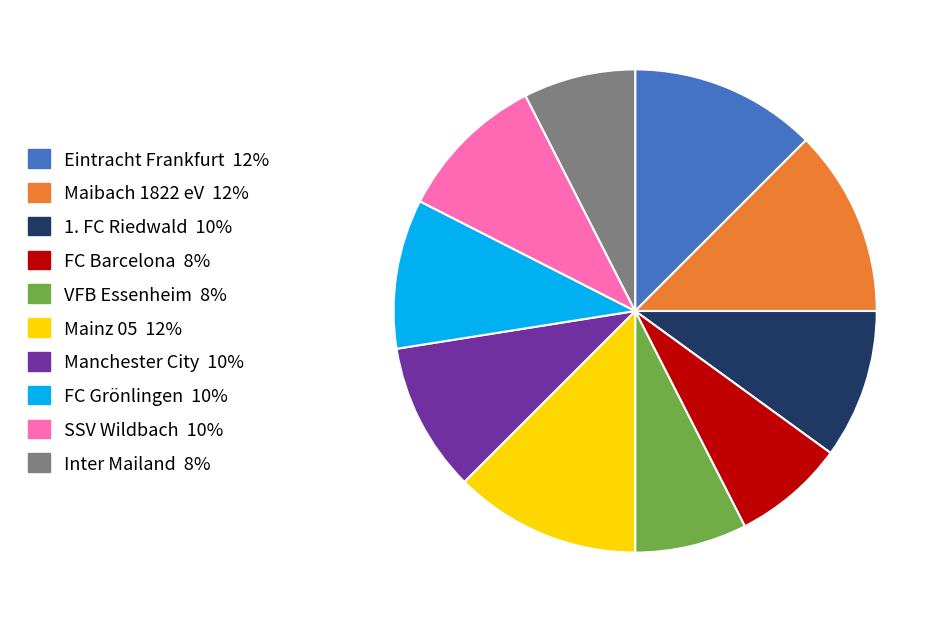

True or false: Manchester City accounts for 19% of the total.

False